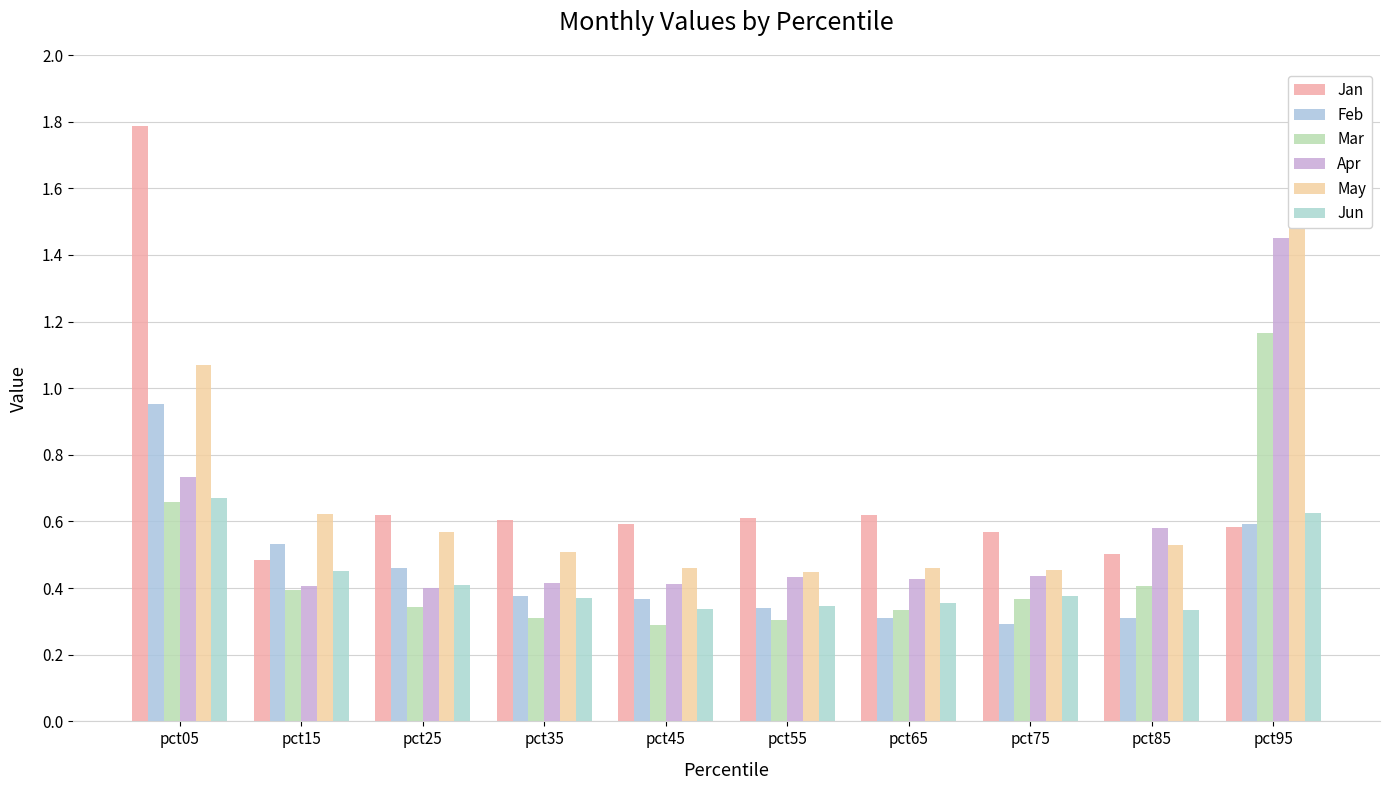

How many data points does each series have?

10